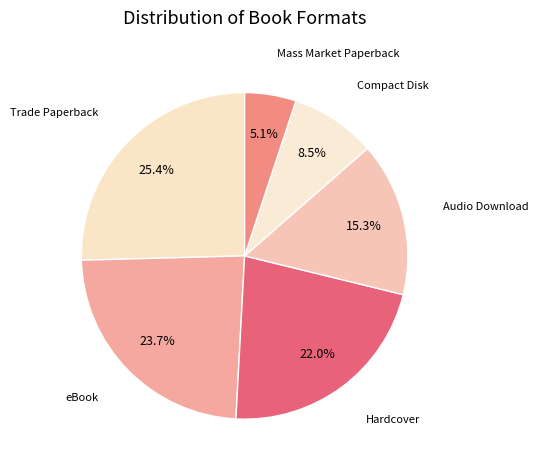

What percentage is NOT represented by Hardcover?

78.0%